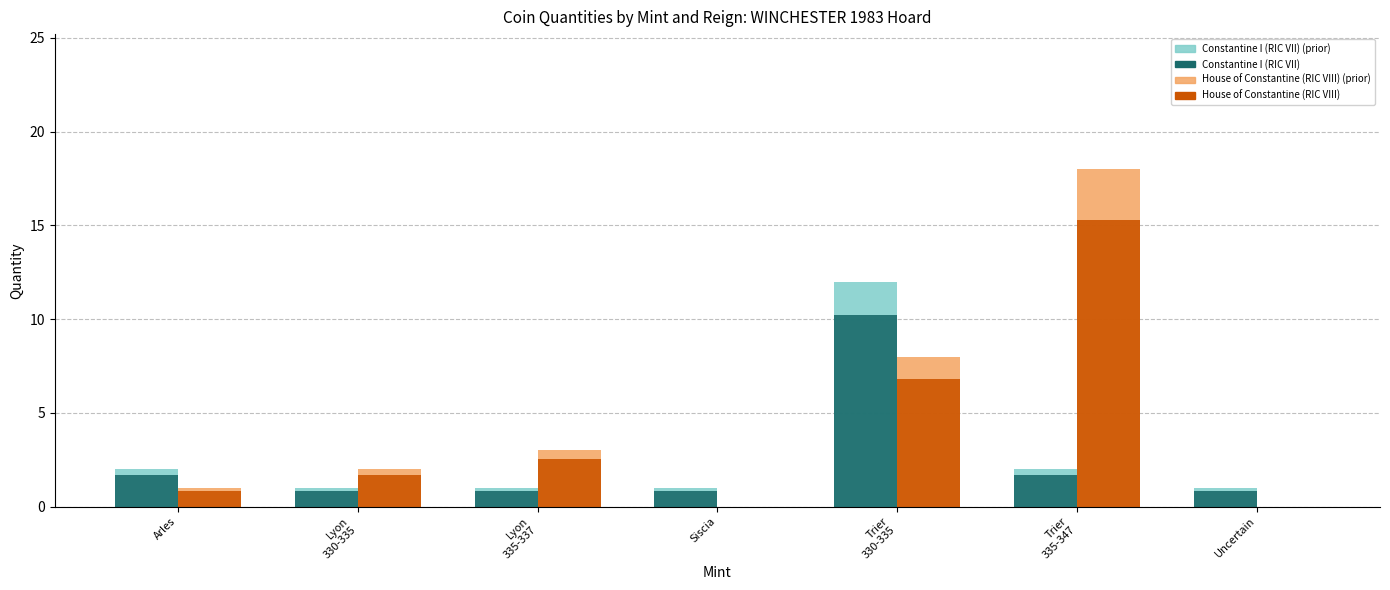

What is the greatest value displayed?

18.0